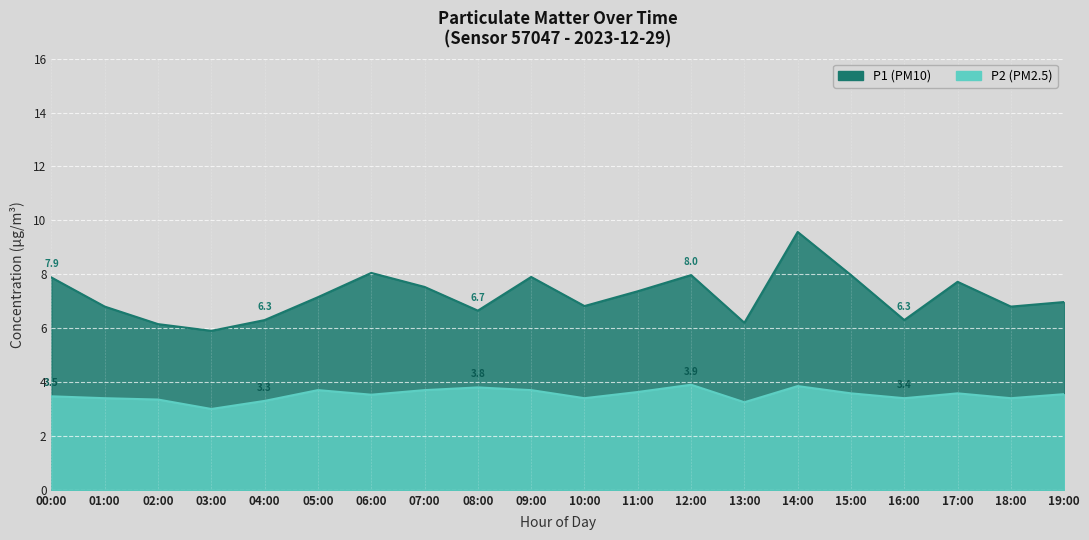

True or false: P2 and P1 cross at least once.

False